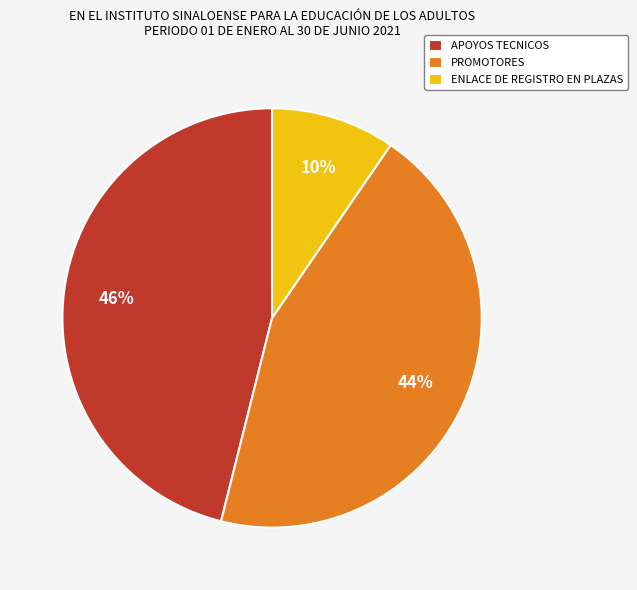

To the nearest percent, what portion does ENLACE DE REGISTRO EN PLAZAS represent?

10%